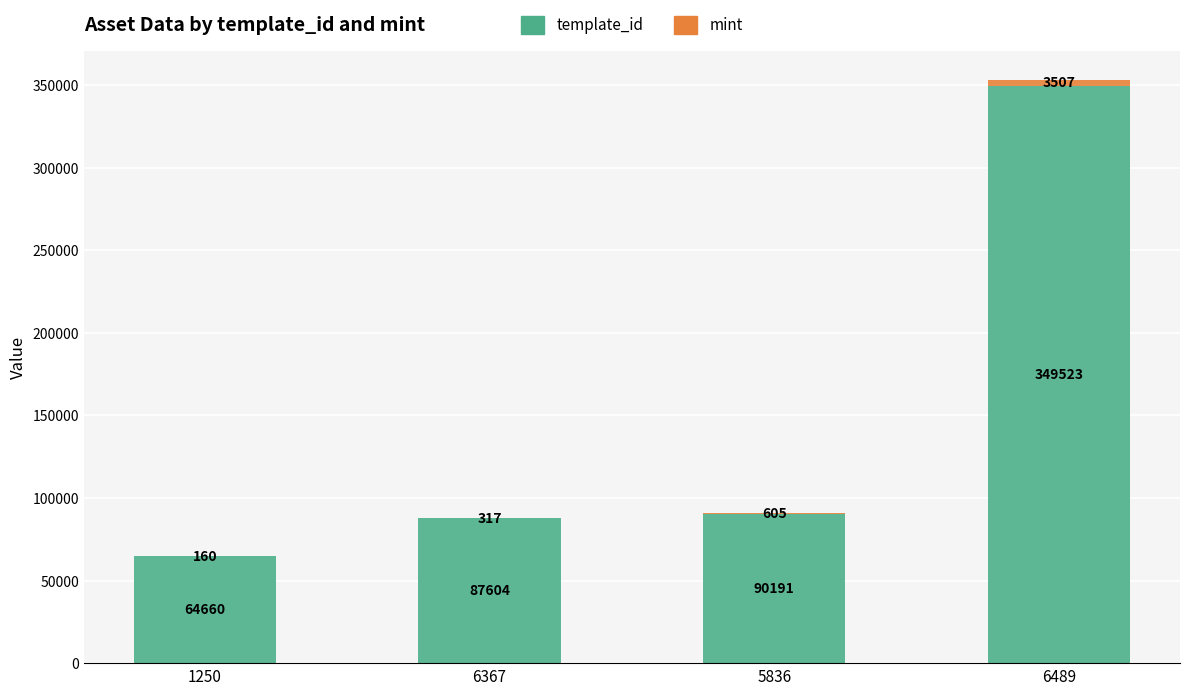

True or false: template_id has a value of 90191 at 5836.

True